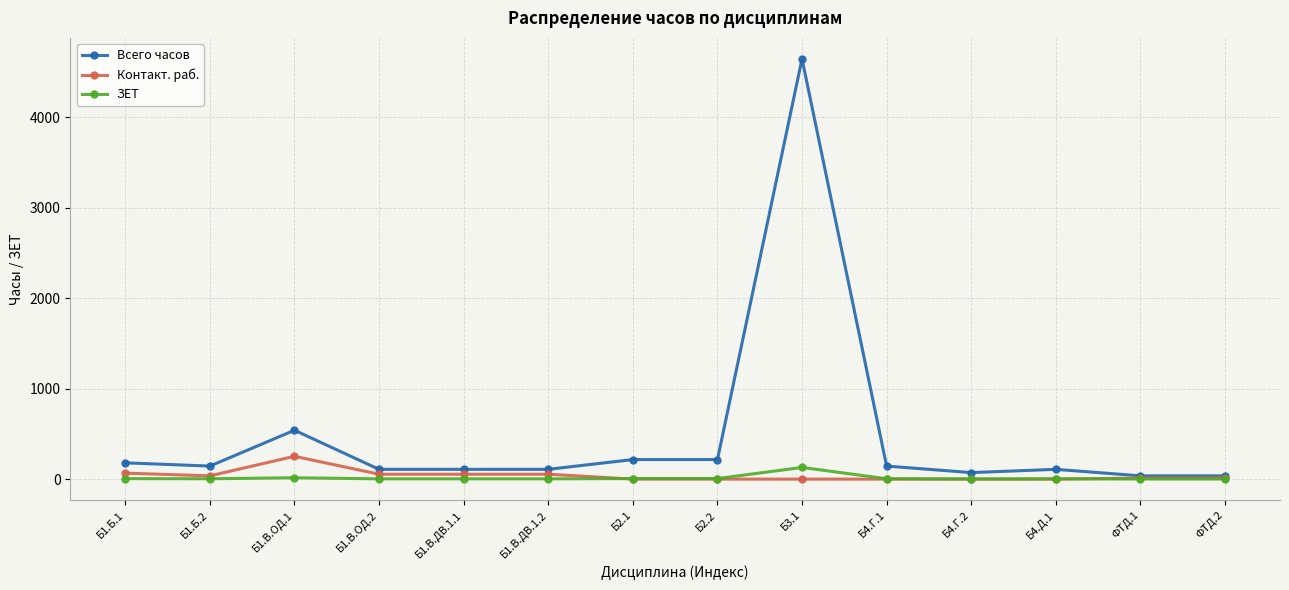

Where is the first local maximum for Контакт. раб.?

Б1.В.ОД.1